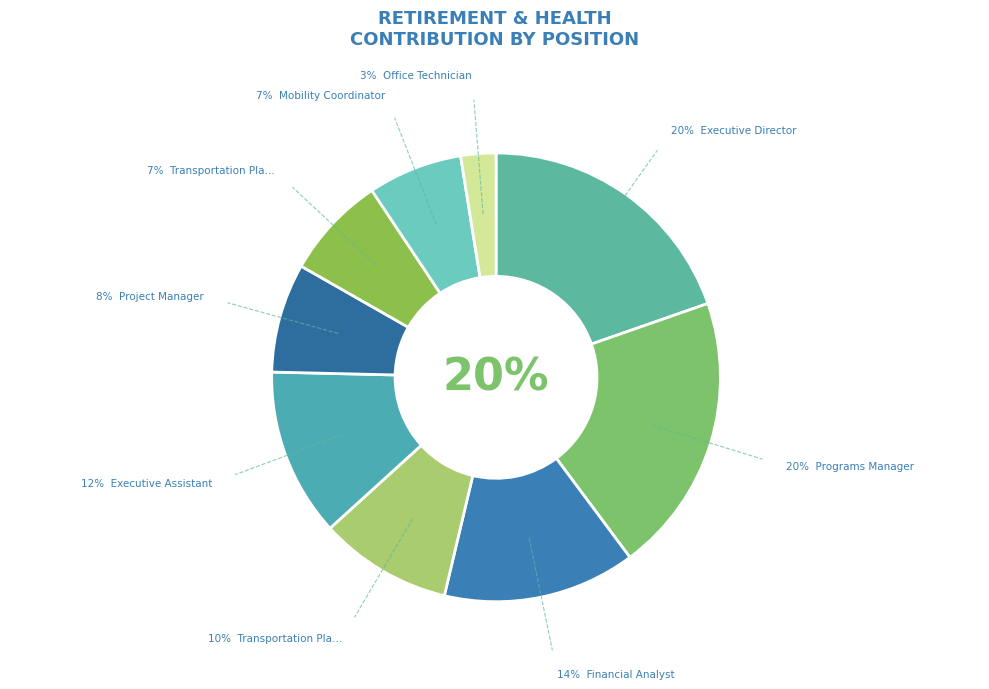

Count the number of slices in the pie.

9